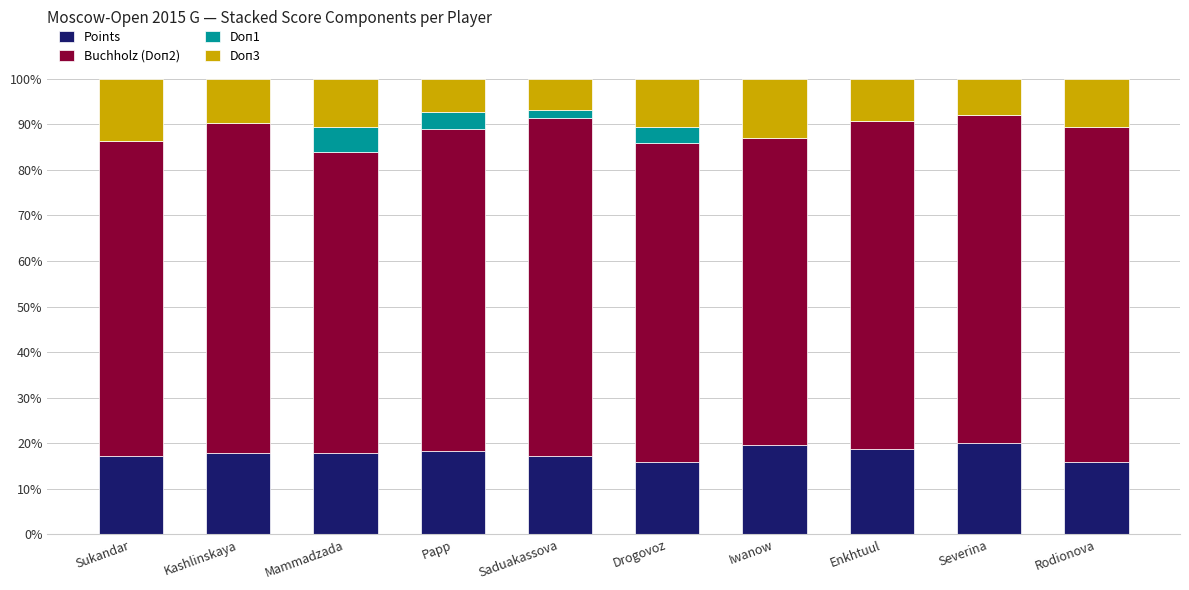

What is the total value across all series at Drogovoz?

100.0